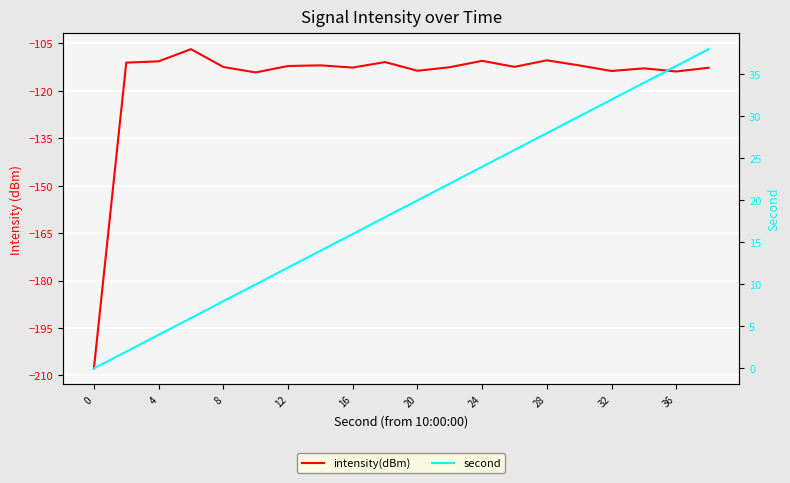

The value of intensity(dBm) at 19 is -112.7. True or false?

True